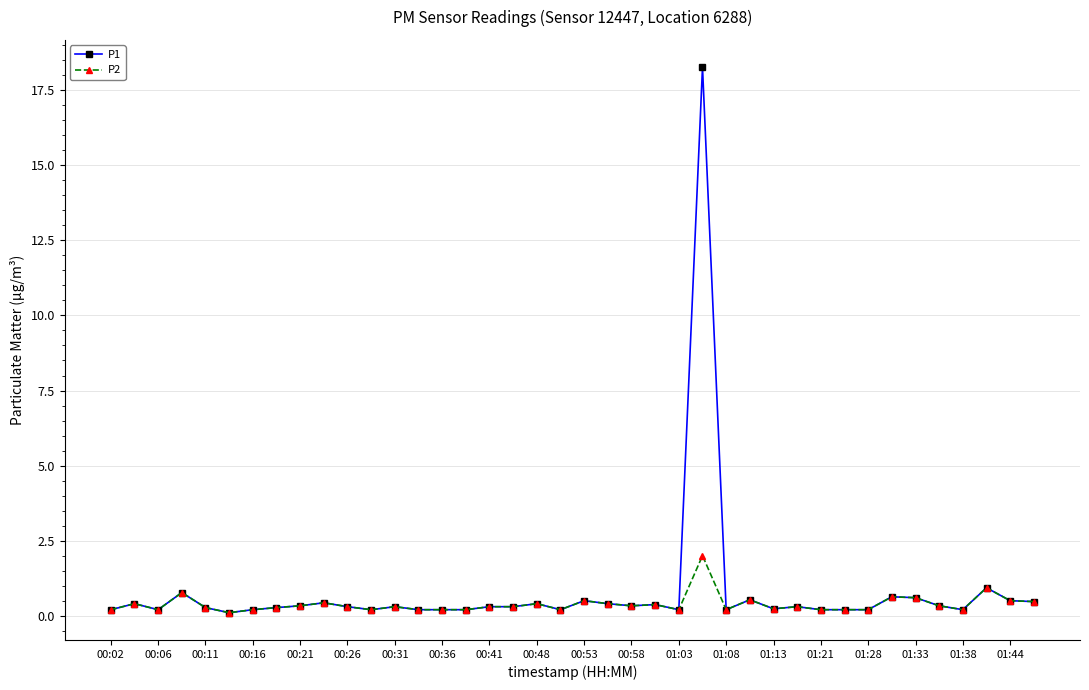

True or false: P1 has more than 2 points higher than both neighbors.

True